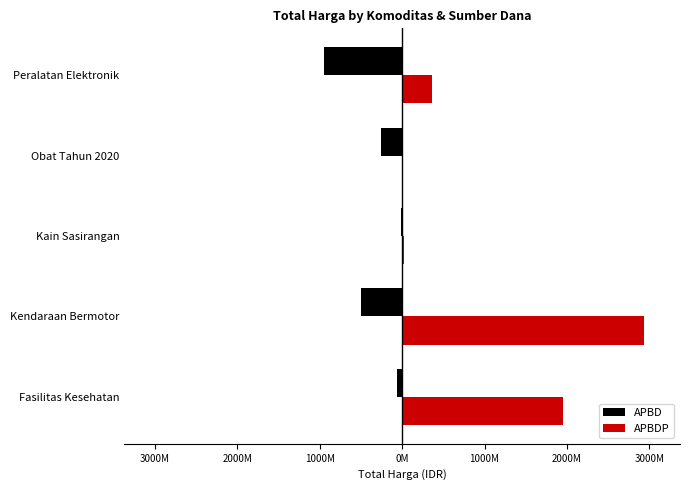

What are all the series names shown in the legend?

APBD, APBDP